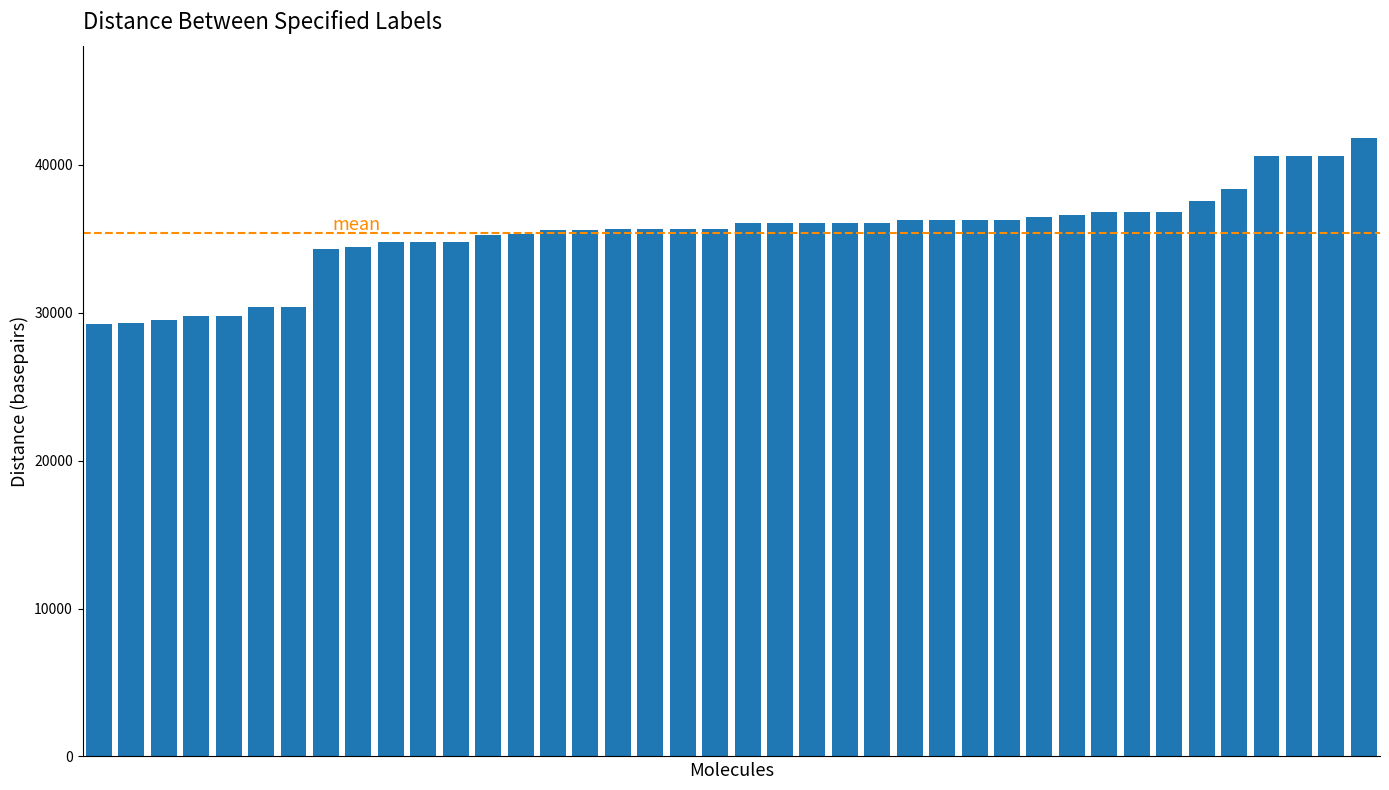

What is the maximum value shown in the chart?

41790